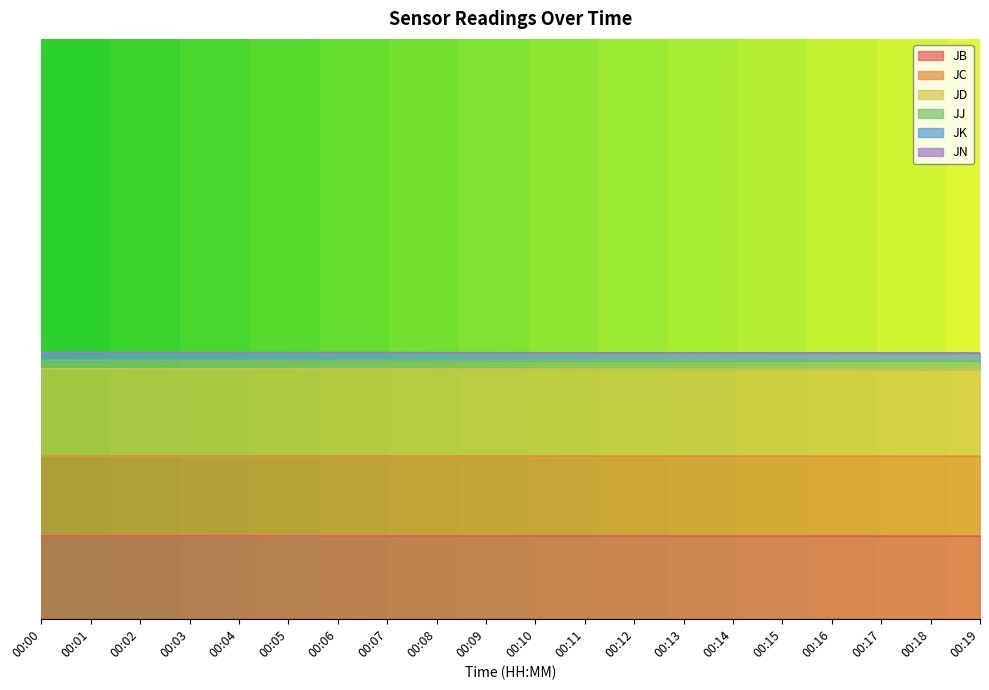

Does the chart display data point markers on the line(s)?

No